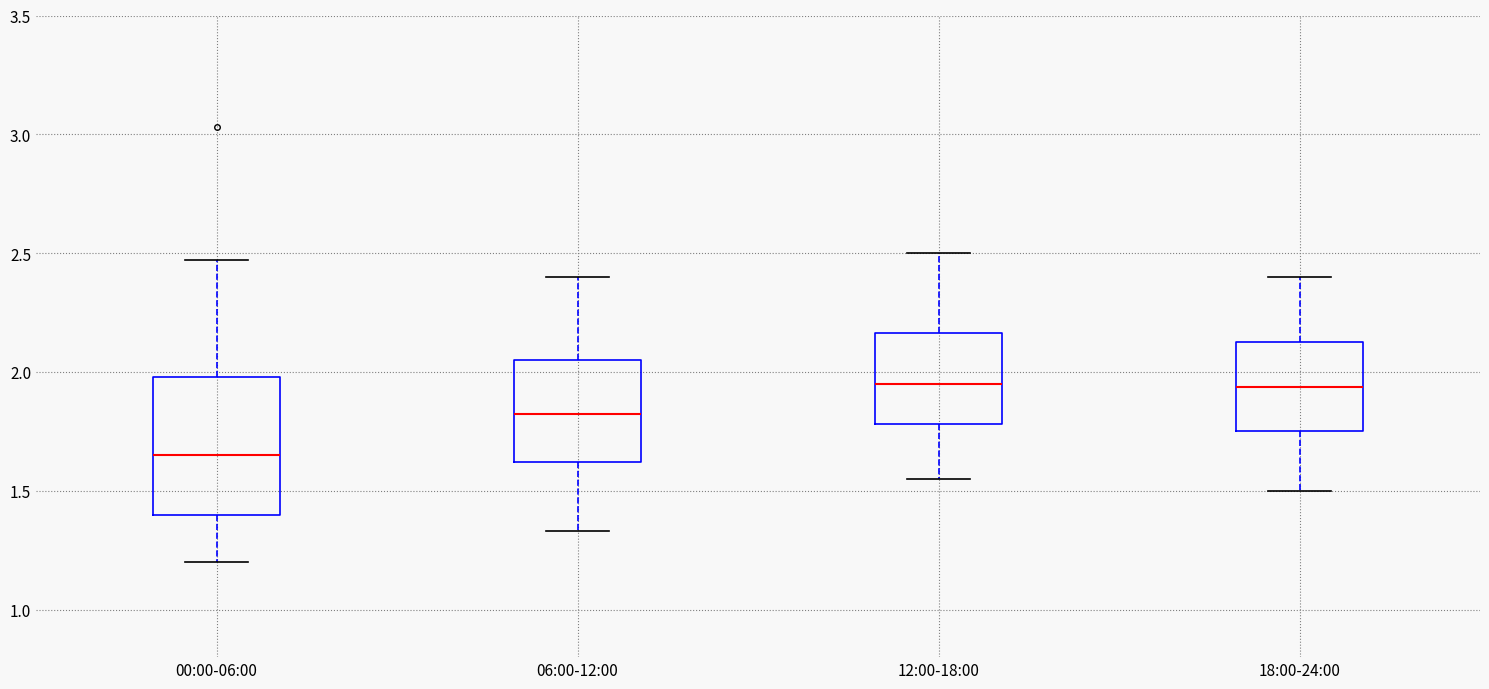

Reading left to right, read every box against the y-axis: the position of its median line, the range the box covers, and the ends of its whiskers. The values are not printed on the chart, so give them approximately, as read against the axis.

00:00-06:00: median 1.65, box 1.40 to 2.00, whiskers 1.20 to 2.45
06:00-12:00: median 1.85, box 1.60 to 2.05, whiskers 1.35 to 2.40
12:00-18:00: median 1.95, box 1.80 to 2.15, whiskers 1.55 to 2.50
18:00-24:00: median 1.95, box 1.75 to 2.15, whiskers 1.50 to 2.40